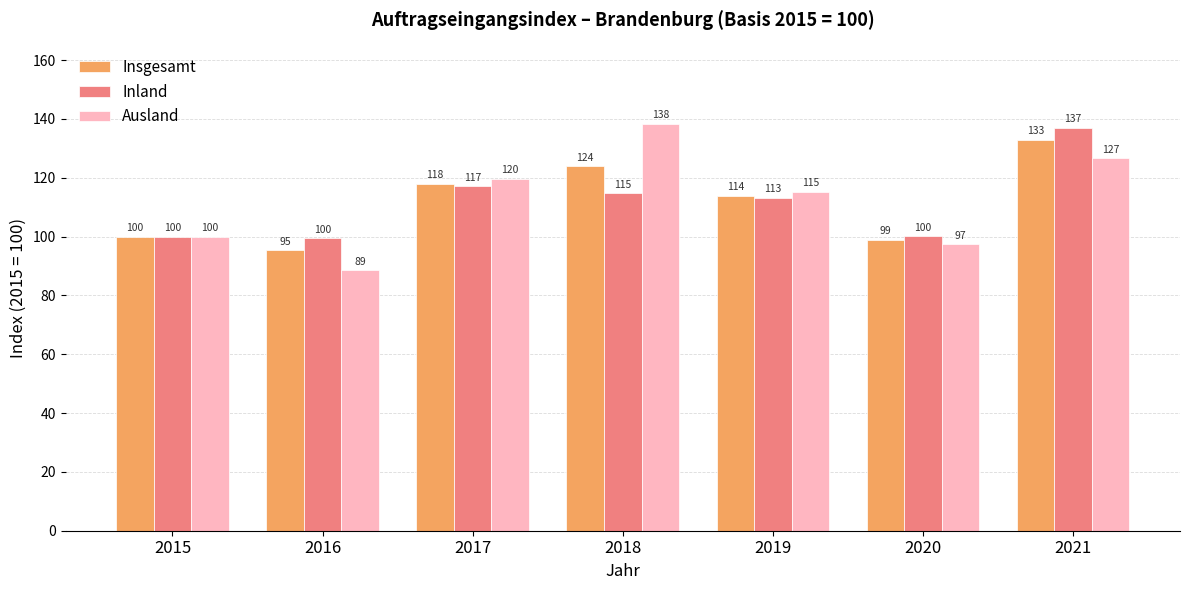

What is the sum of the Insgesamt values at 2021 and 2018?

256.8